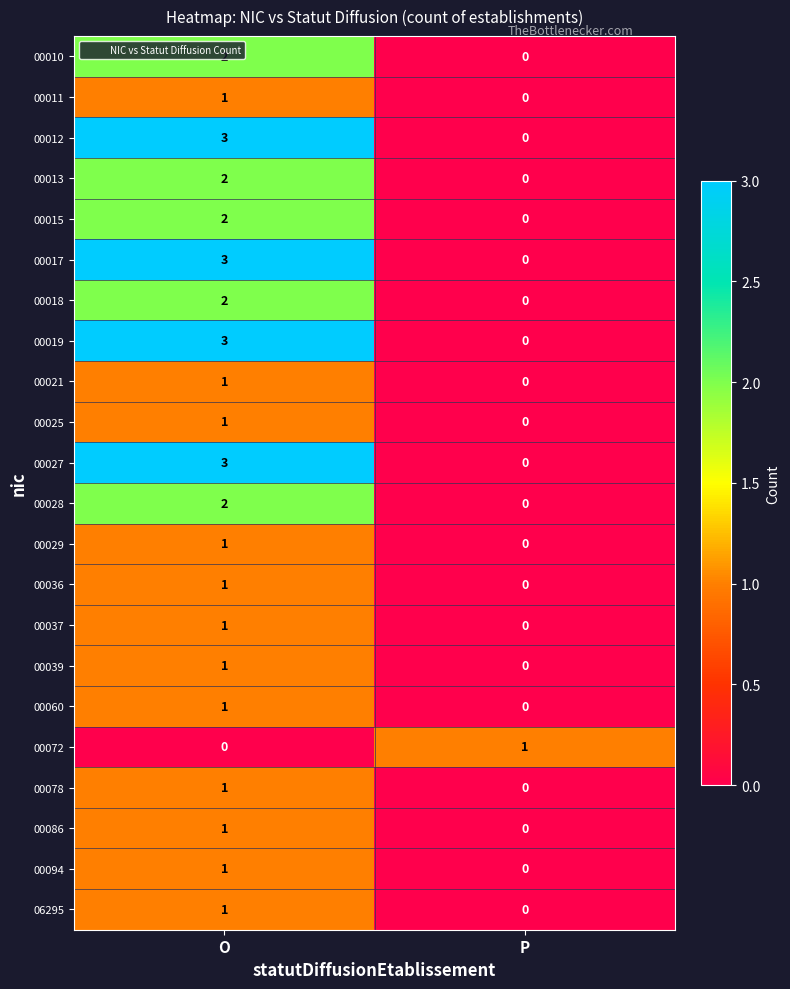

At which label is 00072 closest to 0?

O